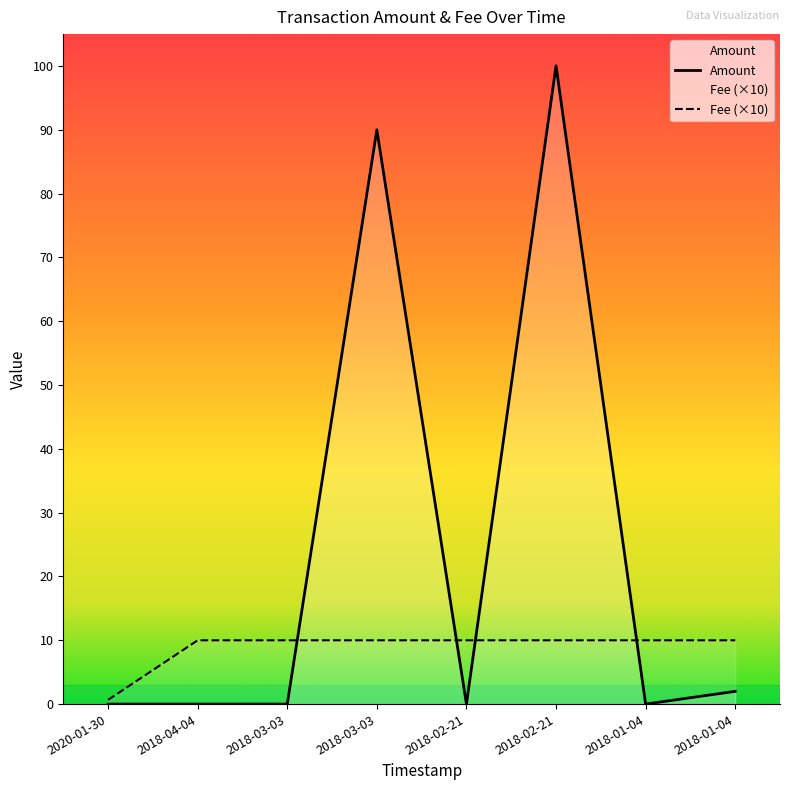

How many lines are shown in the chart?

2